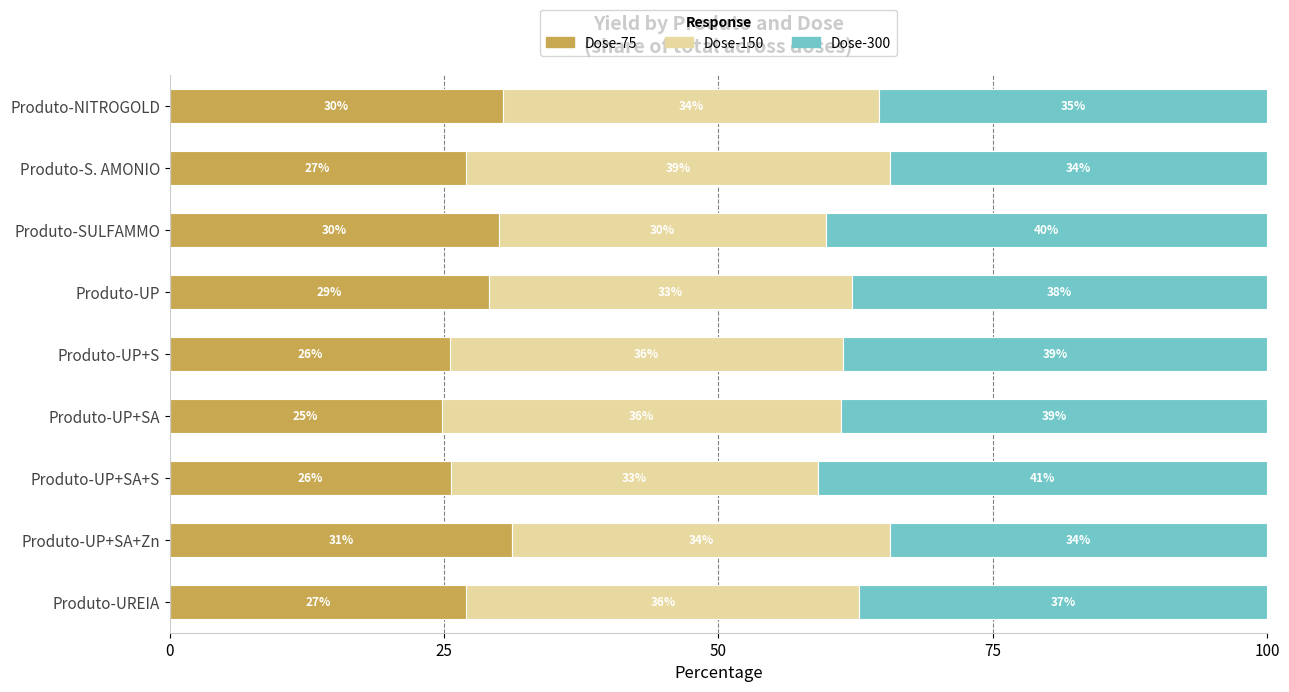

What is the total value across all series at Produto-UP+SA+S?

100.0